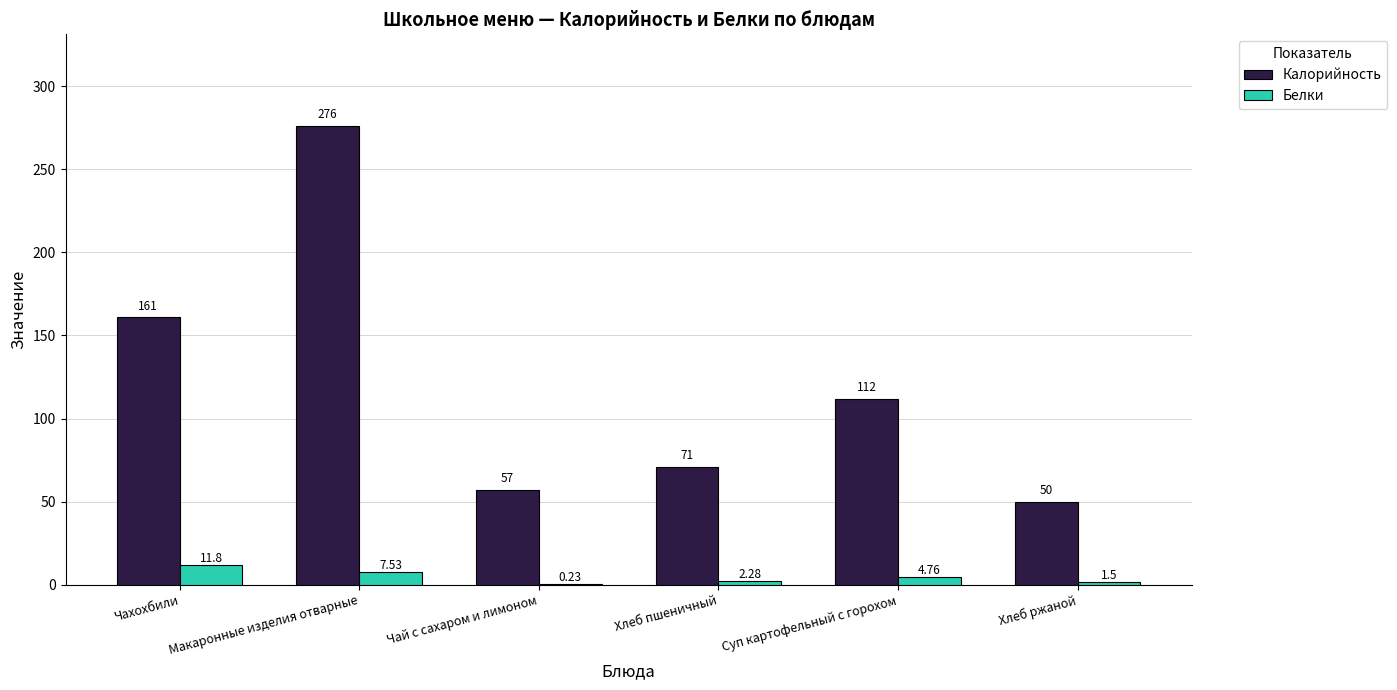

Which category has the highest value across all series?

Макаронные изделия отварные